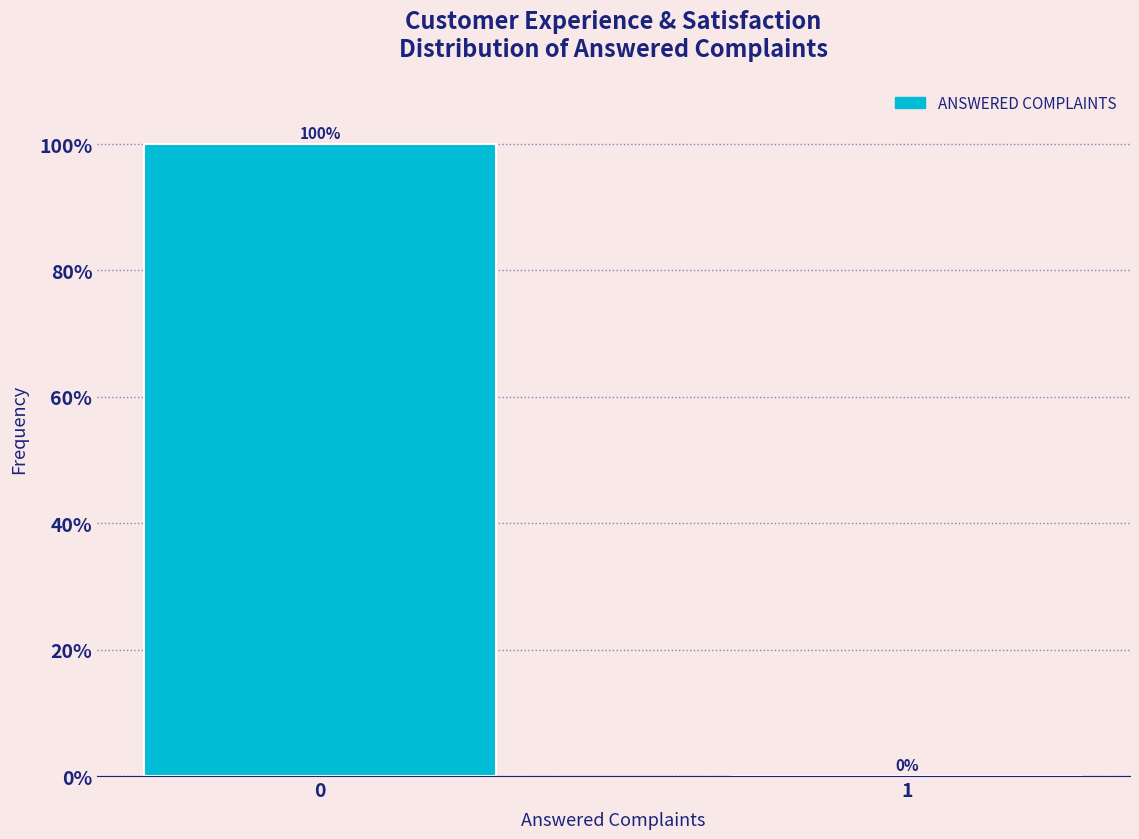

Reading left to right, list all the values displayed in this chart.

0=100	1=0